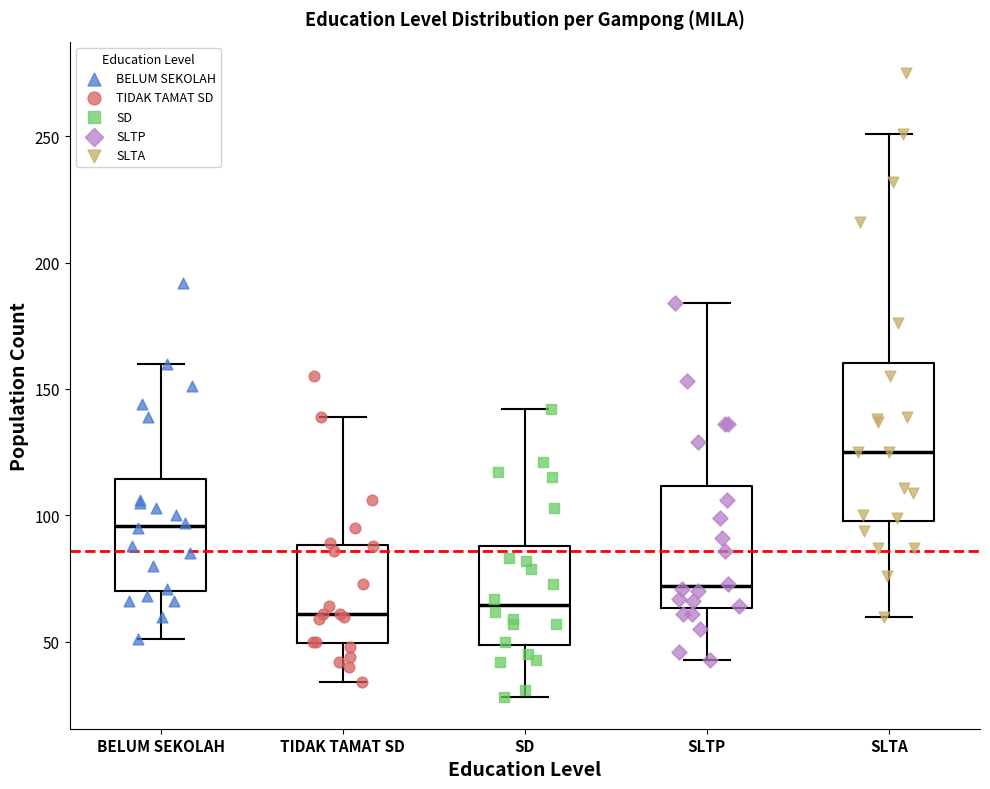

Which box is the tallest, from its lower edge to its upper edge?

SLTA